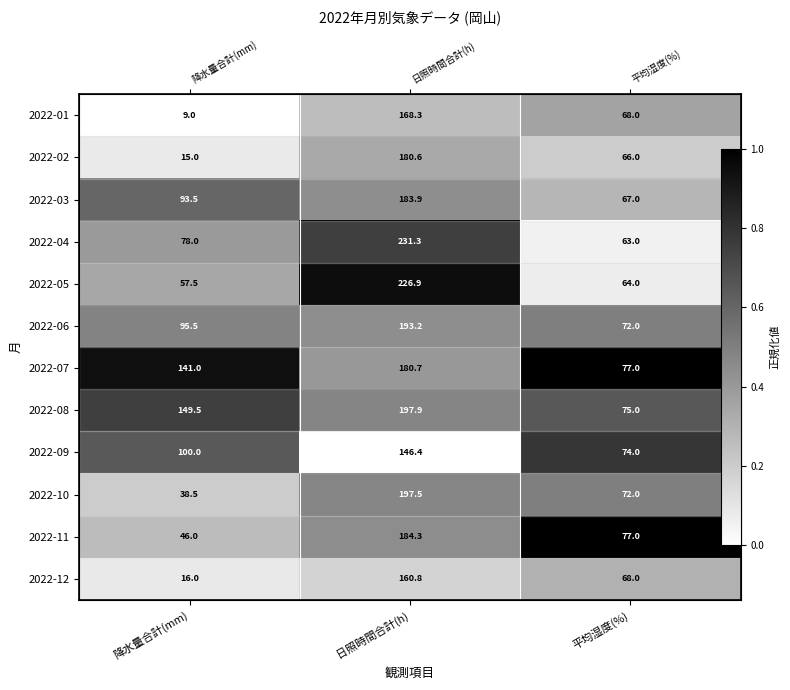

At how many categories does at least one series exceed 0?

3